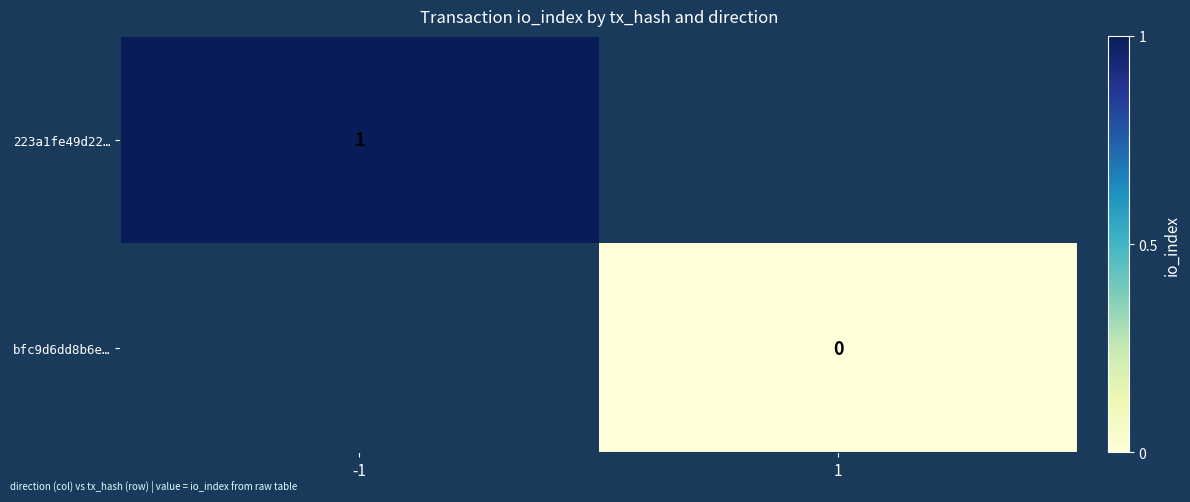

True or false: 223a1fe49d22… has a value of 1 at -1.

True